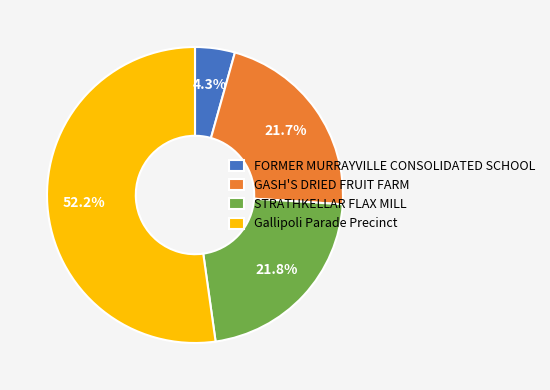

To the nearest percent, what portion does Gallipoli Parade Precinct represent?

52%